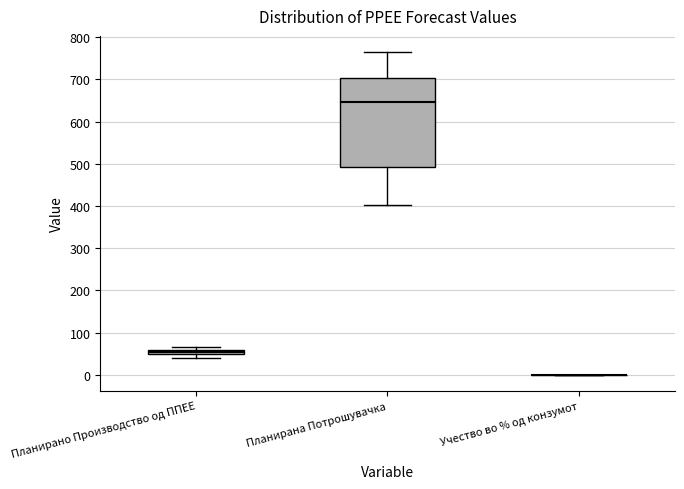

Where does the upper whisker of the box for Планирана Потрошувачка end on the y-axis? The values are not printed on the chart, so give them approximately, as read against the axis.

770